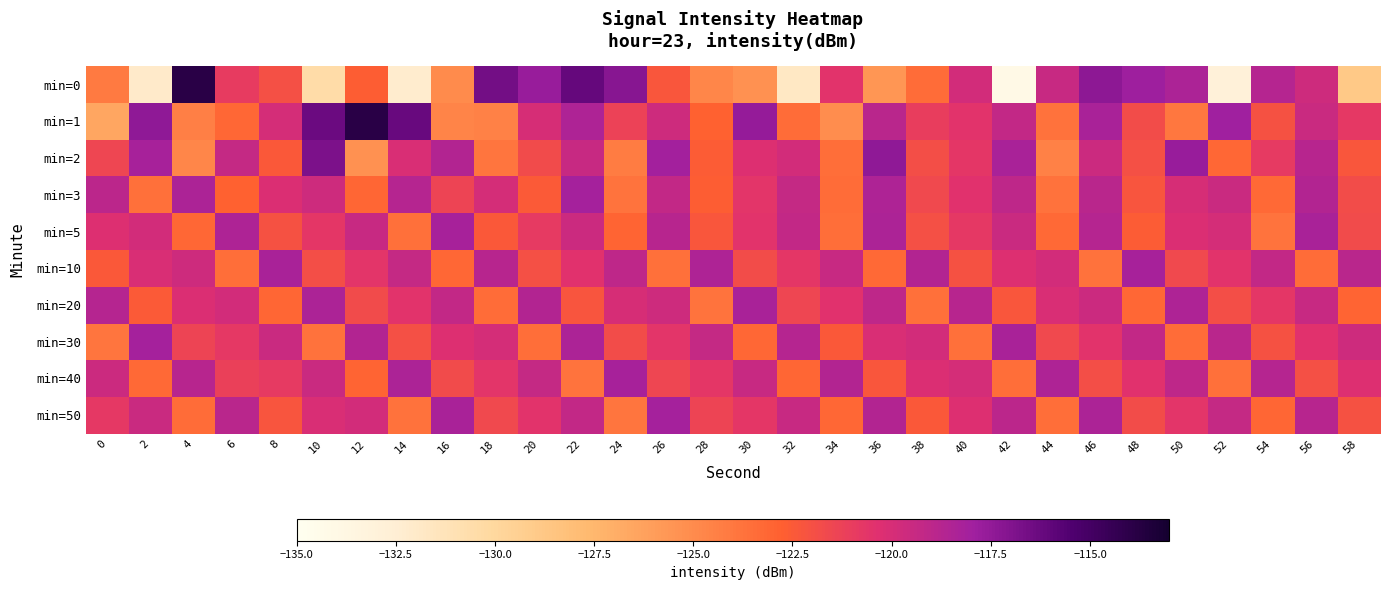

What is the spread (max minus min) of values at 40?

4.8